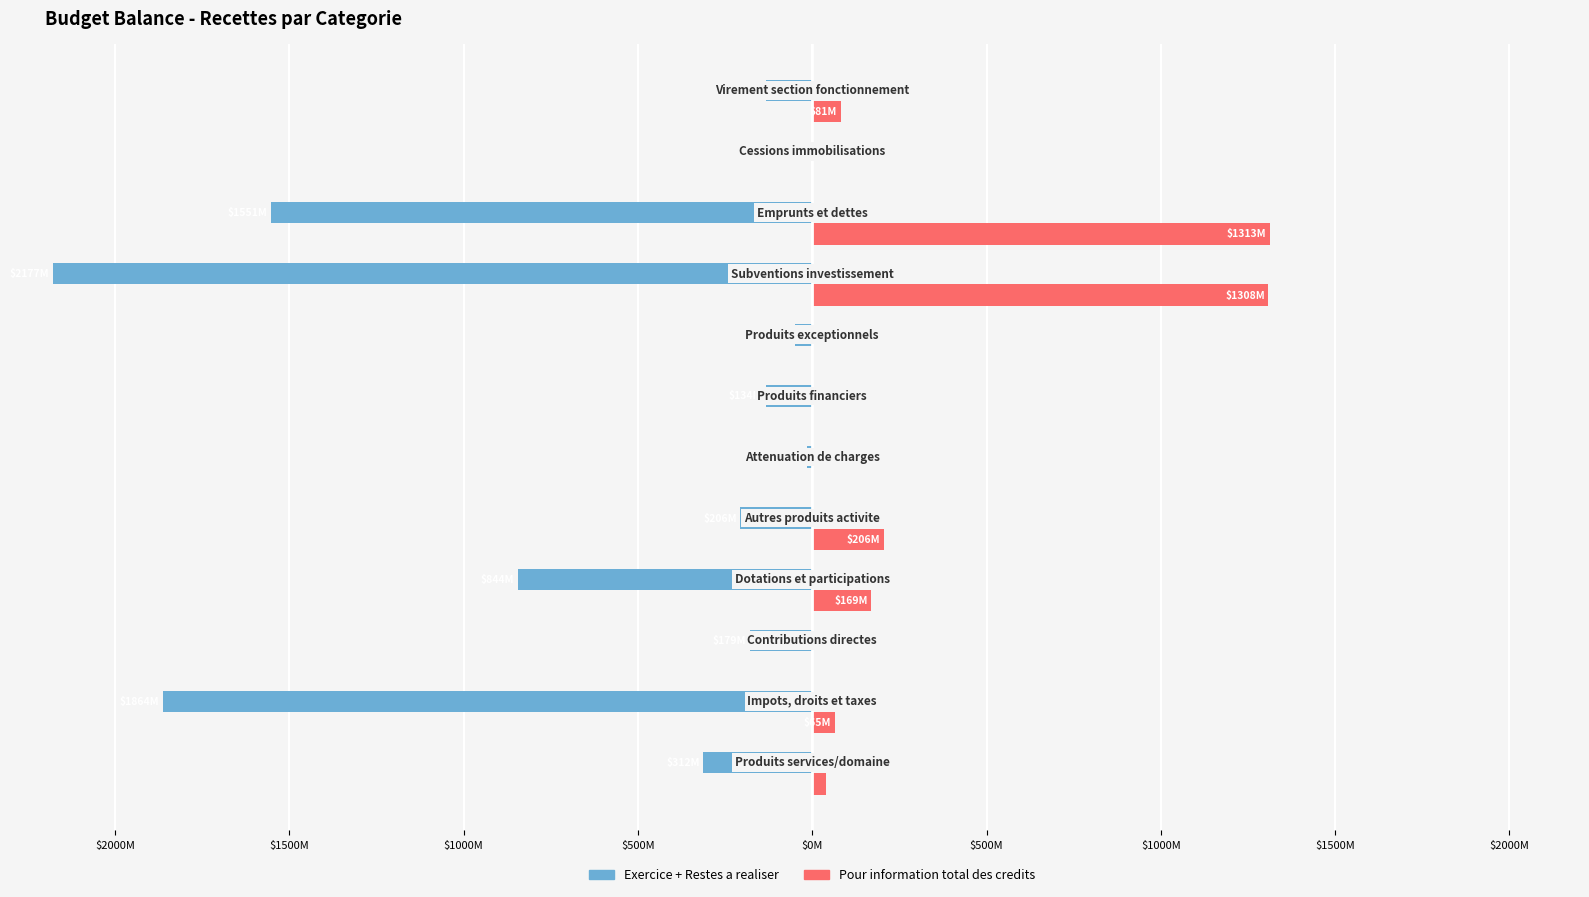

What is the value of the Pour information total des credits bar at the 5th from the left?

206237278